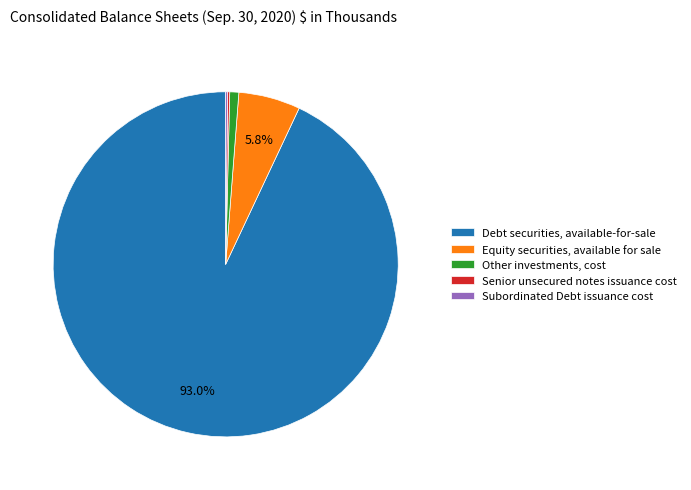

Which category has the biggest portion of the pie?

Debt securities, available-for-sale